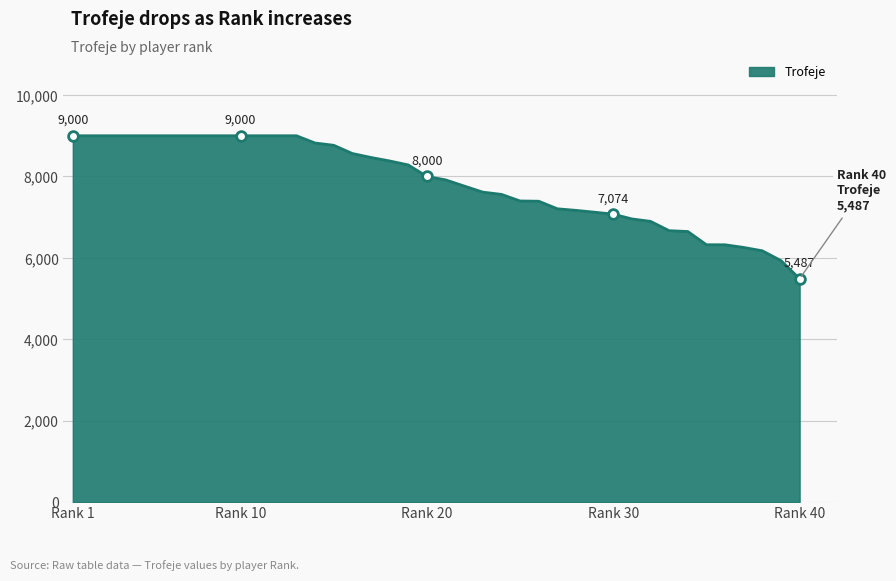

What is the minimum value shown in the chart?

5487